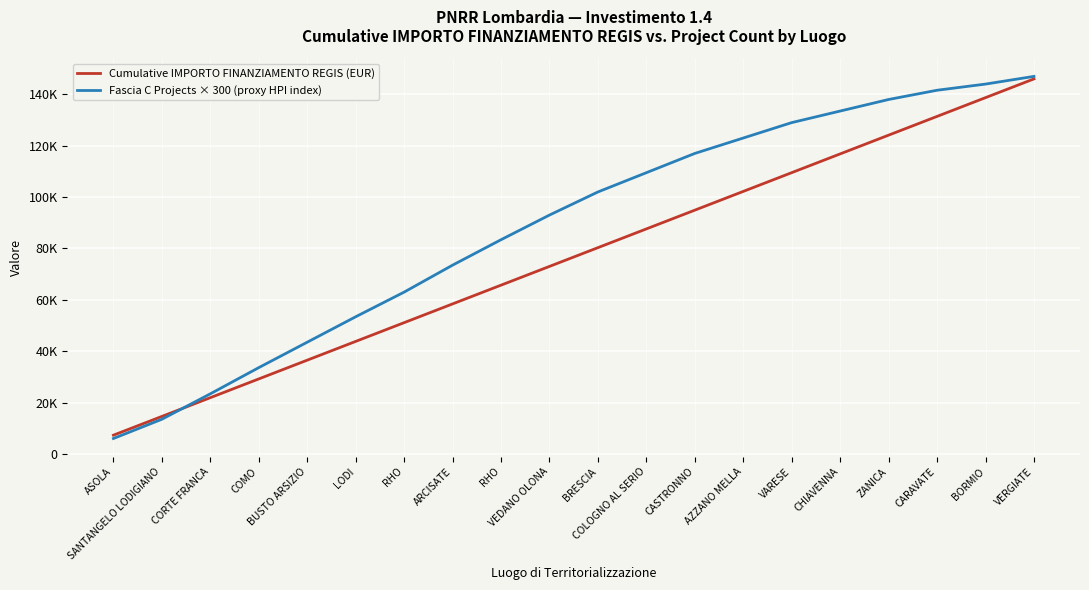

Is it true that Cumulative IMPORTO FINANZIAMENTO REGIS (EUR) equals 186715 at VARESE?

False